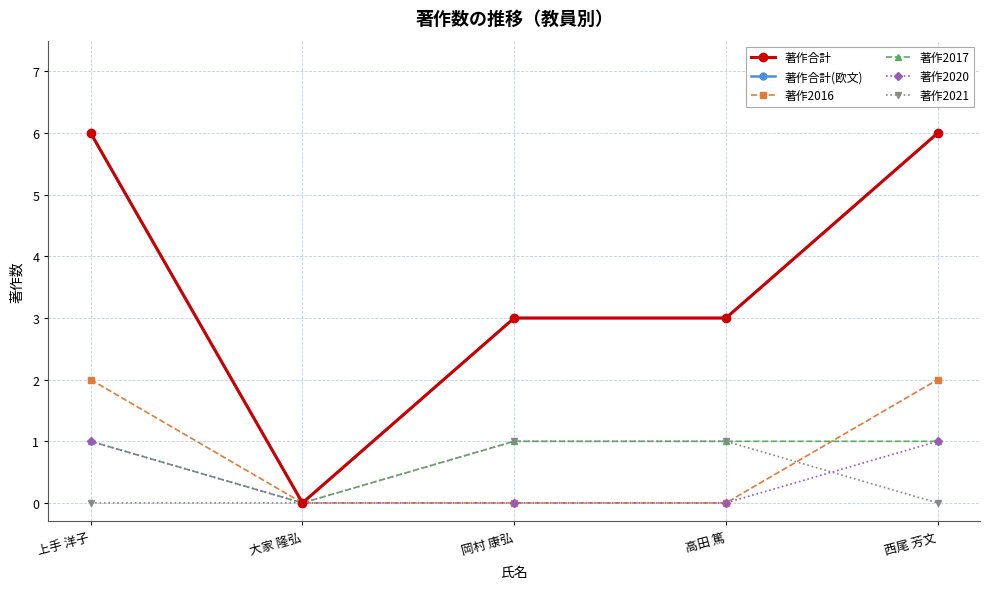

What is the value of the 著作合計(欧文) point at the 5th from the left?

6